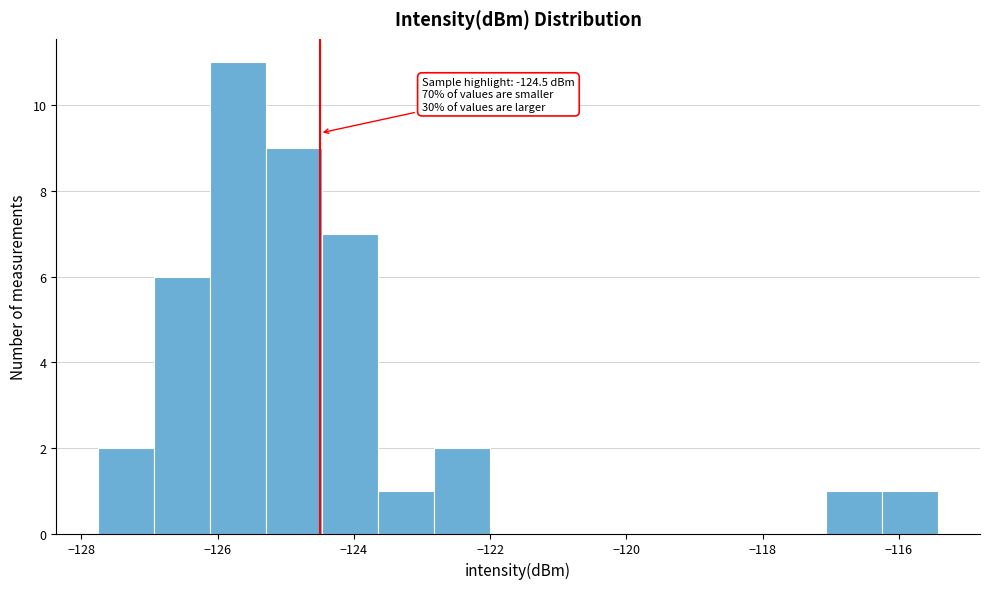

Which range on the x-axis has the tallest bar?

-126.2 to -125.2